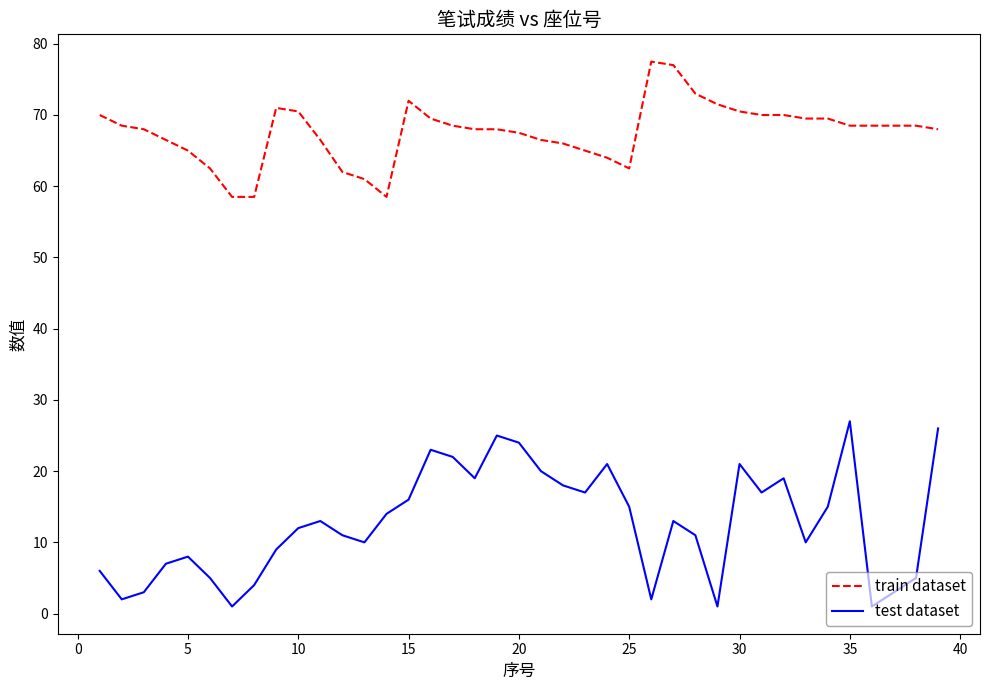

Rank the series by their maximum value, from highest to lowest.

train dataset, test dataset